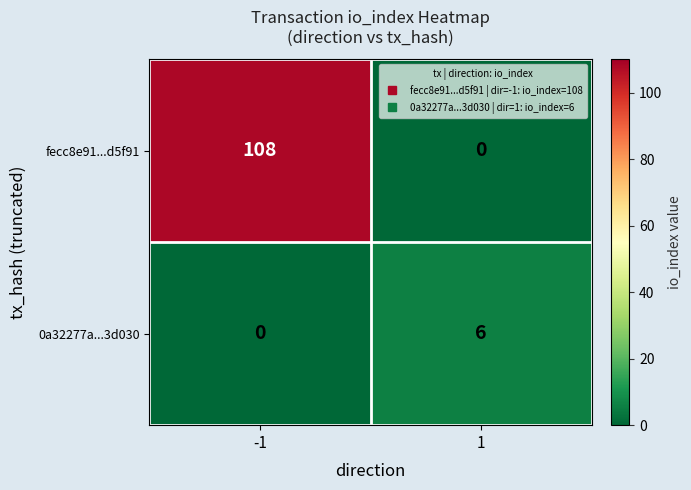

How many data points does each series have?

2